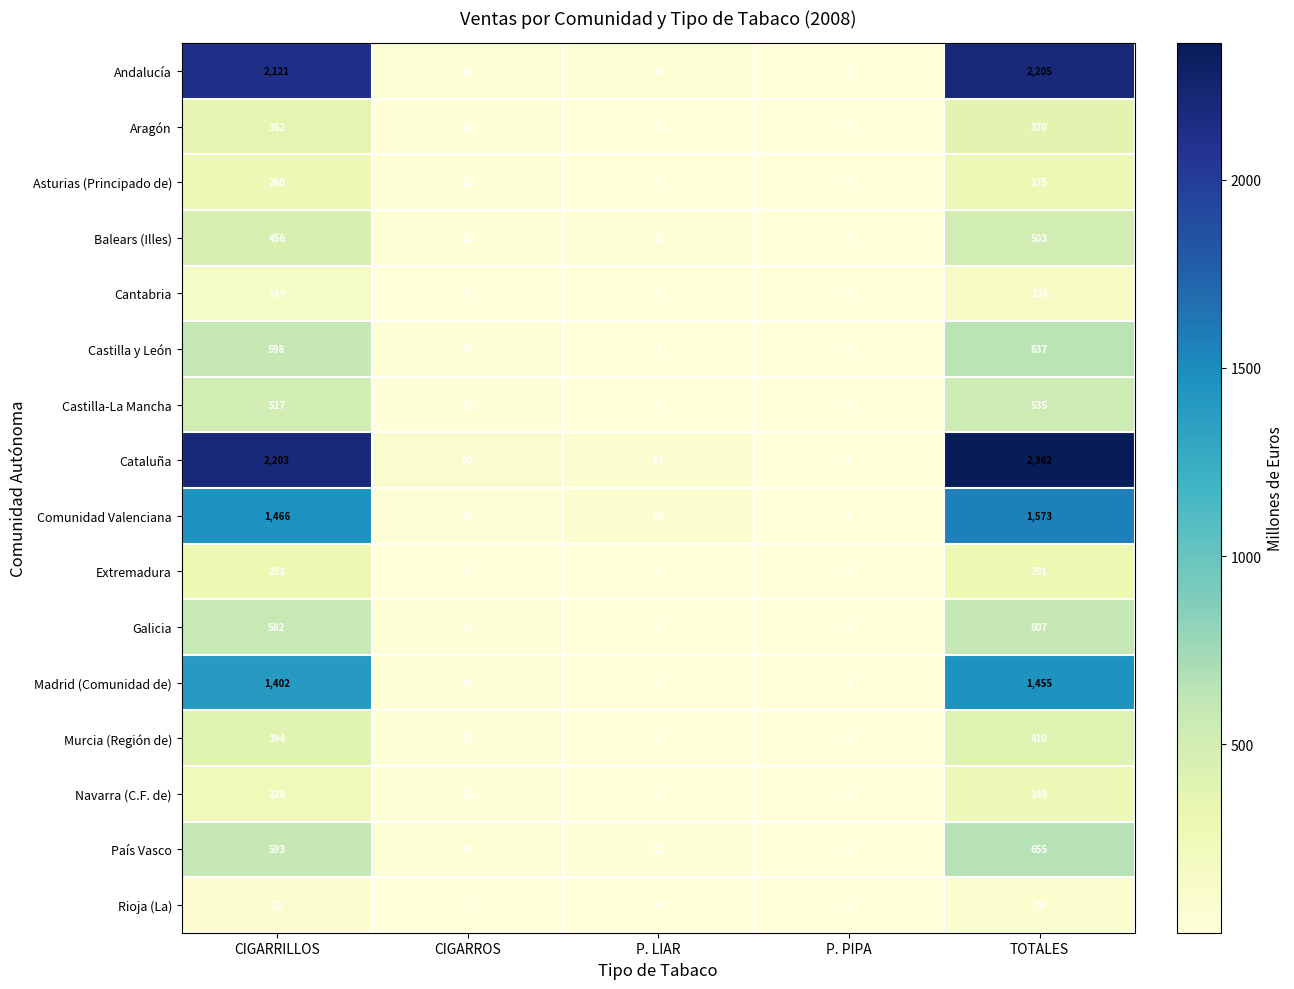

Which series has the widest spread of values?

Cataluña